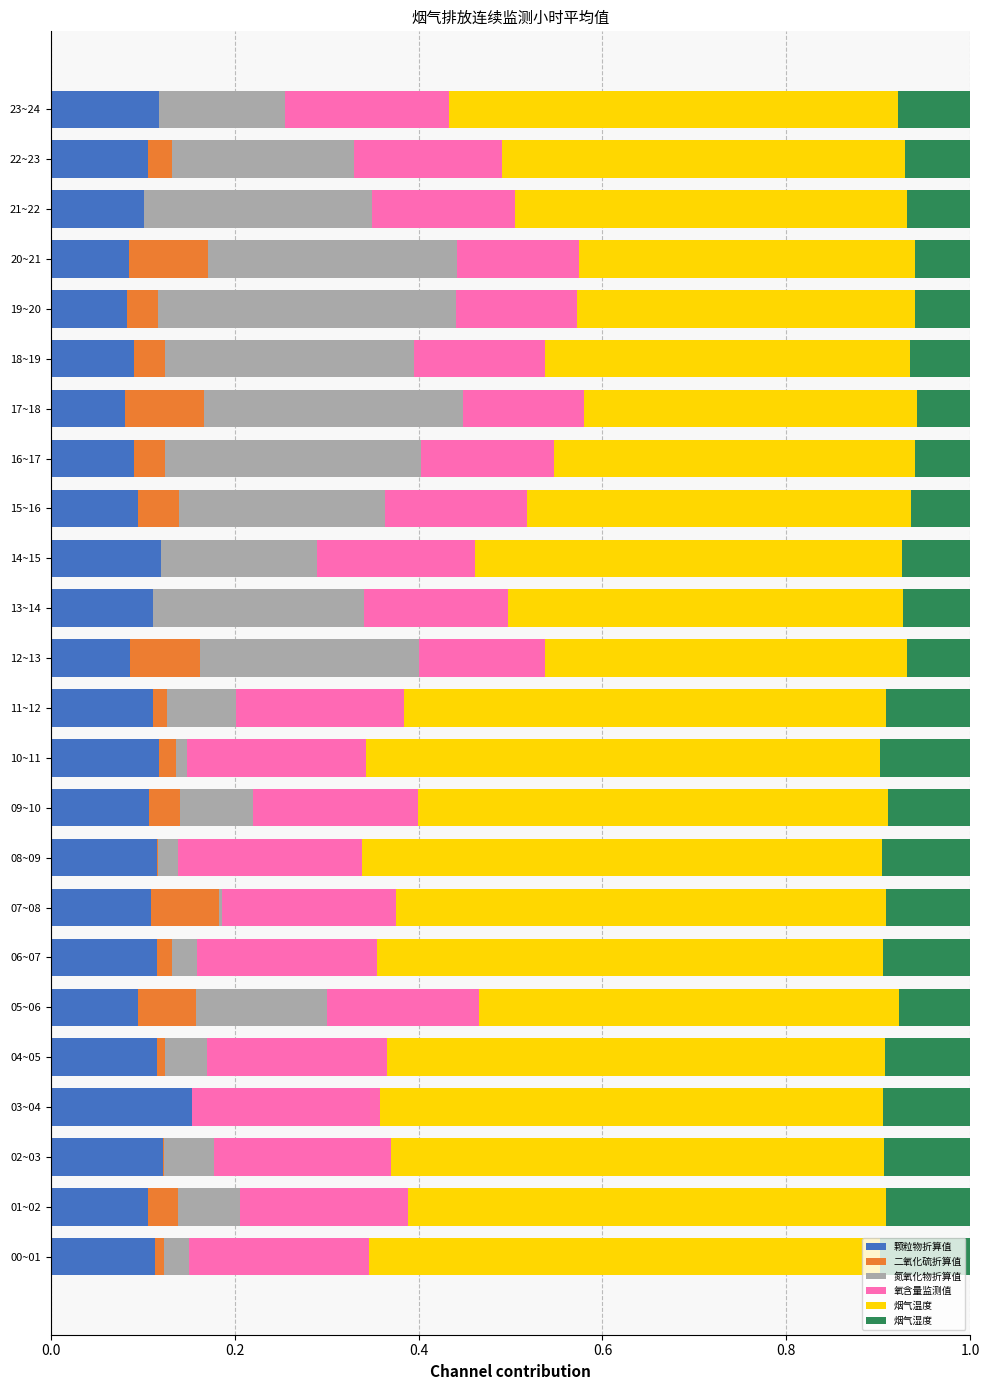

What is the total value across all series at 05~06?

1.0